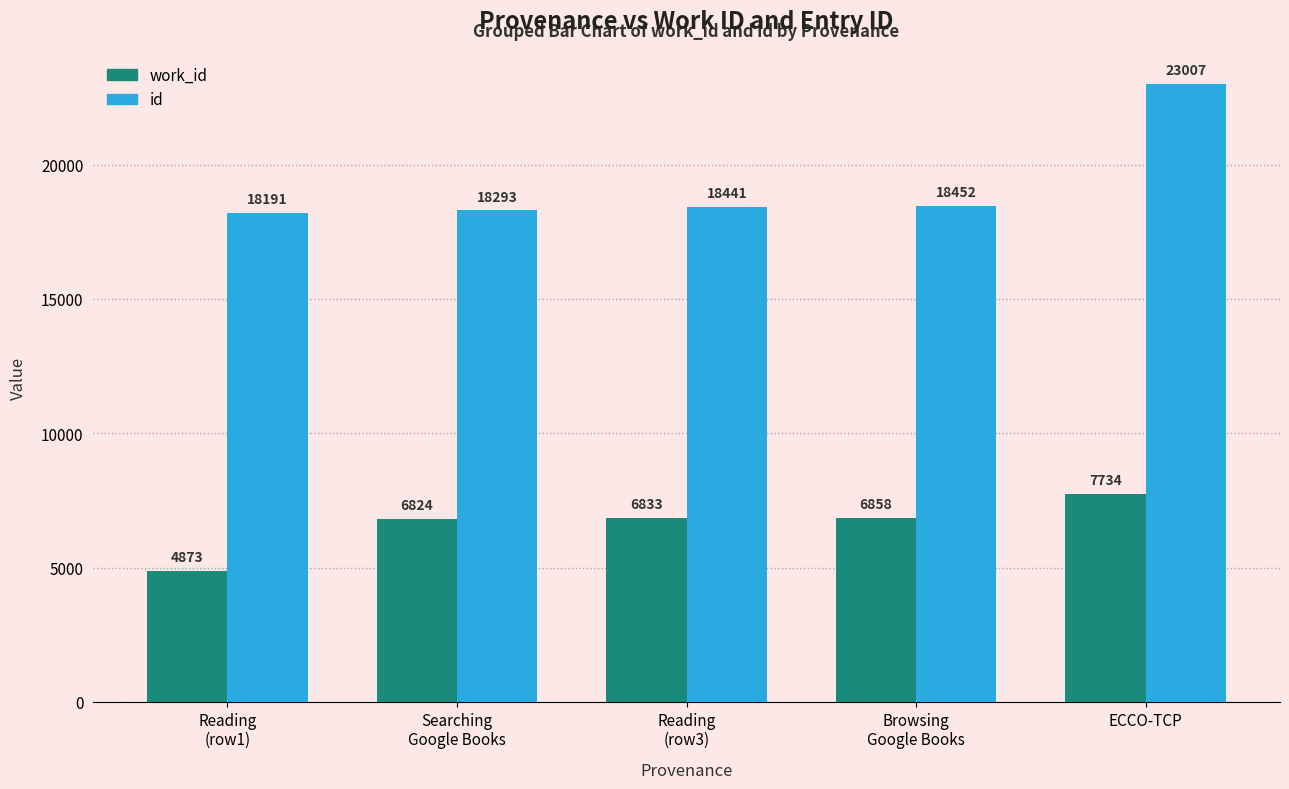

Rank the series at Searching
Google Books from lowest to highest value.

work_id, id